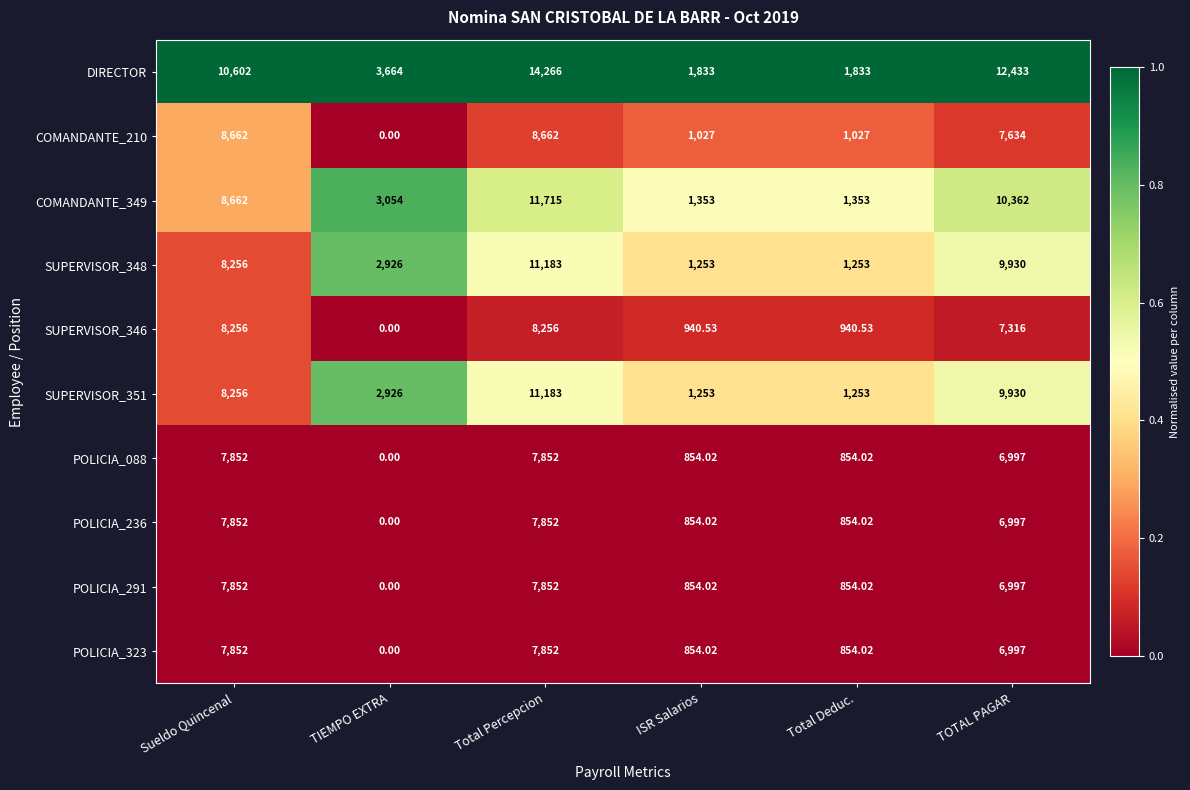

Which series has the widest spread of values?

DIRECTOR